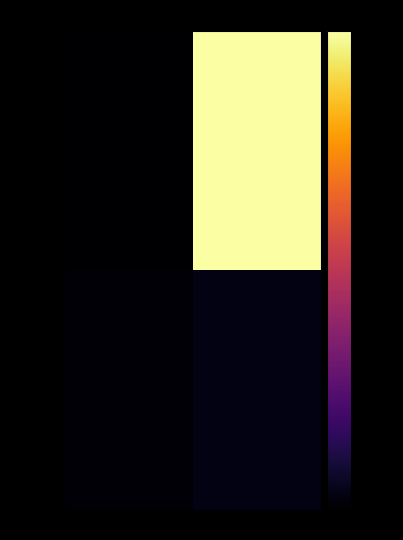

Which series has the widest spread of values?

33588402...